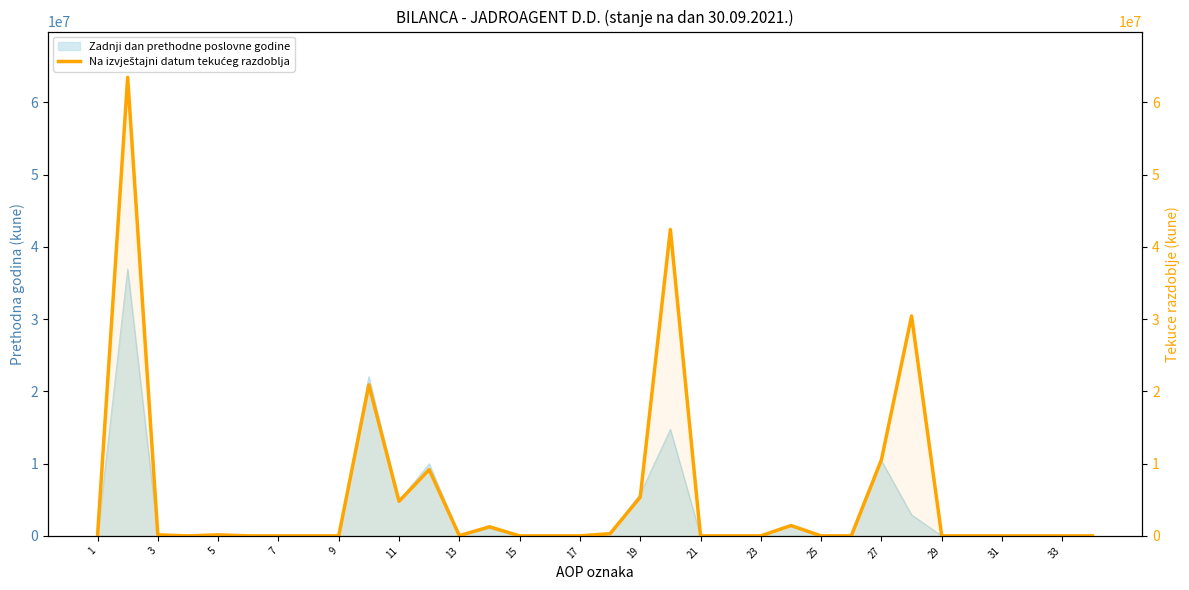

True or false: the data shows -32239418 at 21.

False